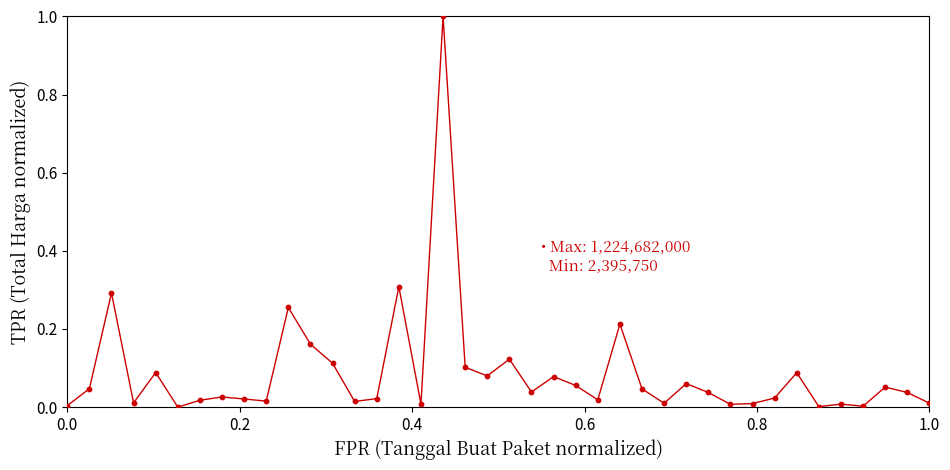

What is the maximum value shown in the chart?

1.0